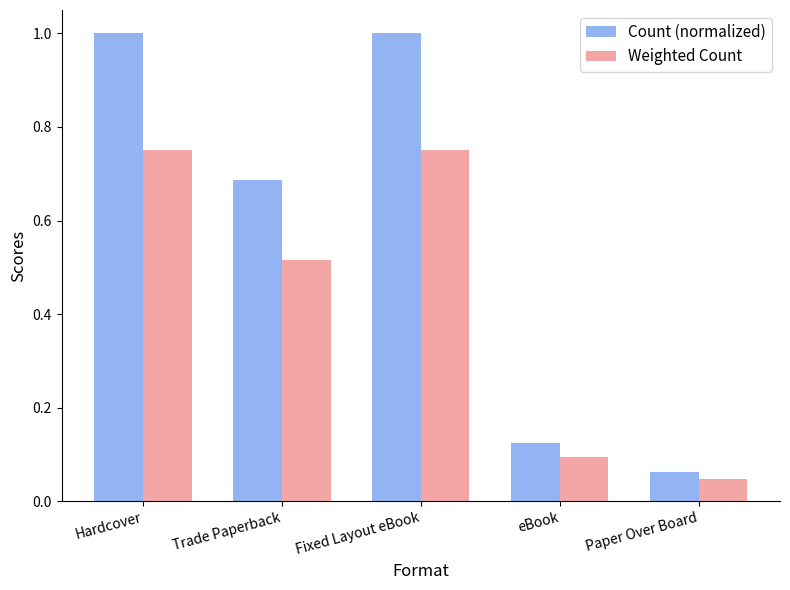

Is it true that Weighted Count equals 1.3 at Hardcover?

False